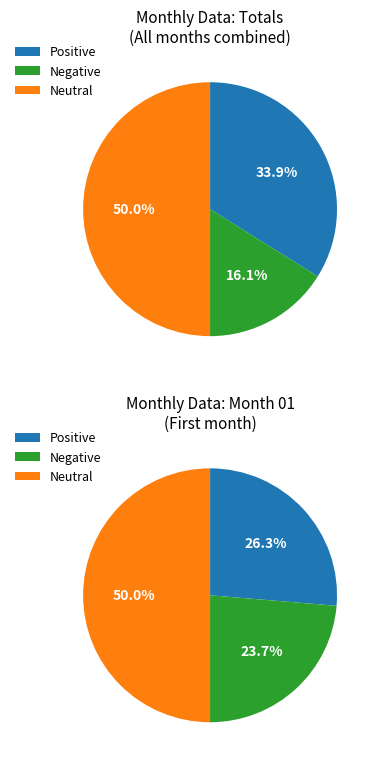

The 2 slice represents 43% of the pie. True or false?

False